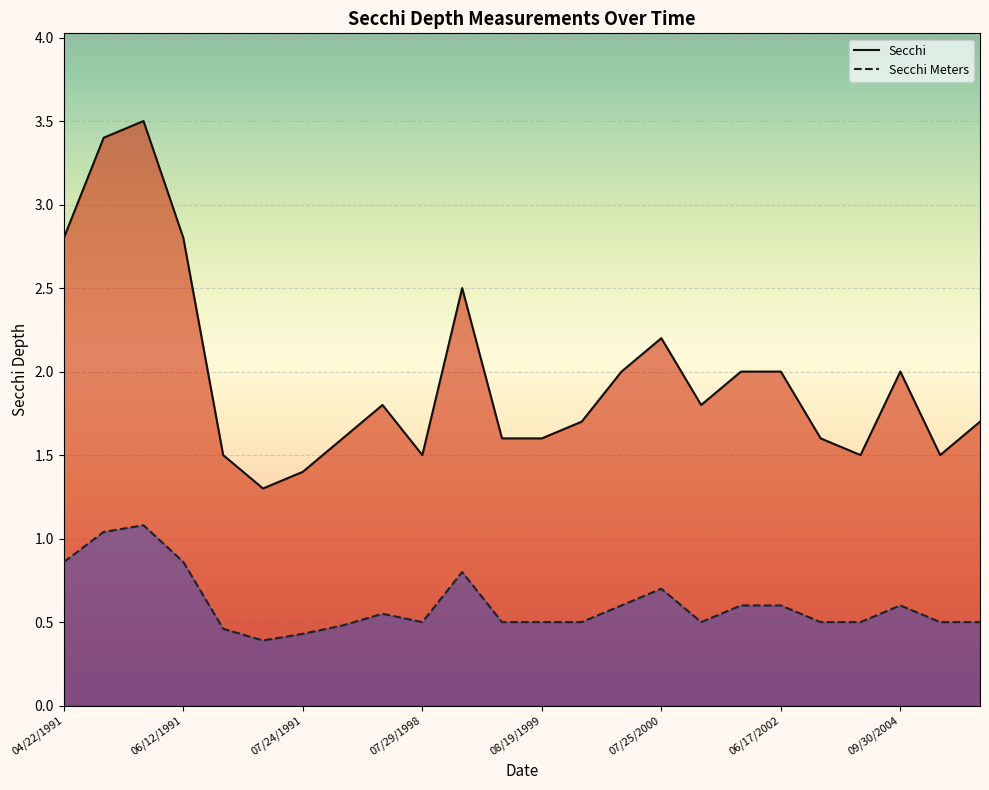

Which label corresponds to the largest value in the chart?

05/31/1991